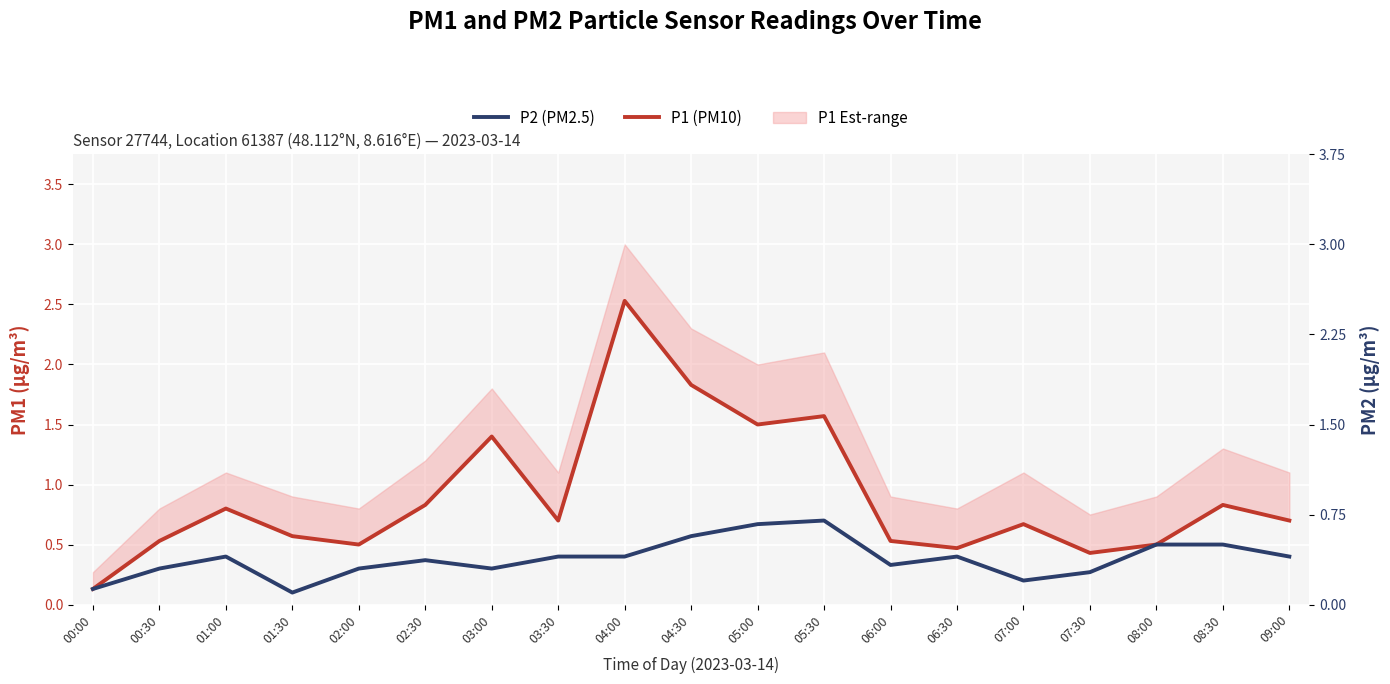

Reading left to right, list all the values displayed in this chart.

P1: 00:00=0.1	00:30=0.5	01:00=0.8	01:30=0.6	02:00=0.5	02:30=0.8	03:00=1.4	03:30=0.7	04:00=2.5	04:30=1.8	05:00=1.5	05:30=1.6	06:00=0.5	06:30=0.5	07:00=0.7	07:30=0.4	08:00=0.5	08:30=0.8	09:00=0.7
P2: 00:00=0.1	00:30=0.3	01:00=0.4	01:30=0.1	02:00=0.3	02:30=0.4	03:00=0.3	03:30=0.4	04:00=0.4	04:30=0.6	05:00=0.7	05:30=0.7	06:00=0.3	06:30=0.4	07:00=0.2	07:30=0.3	08:00=0.5	08:30=0.5	09:00=0.4